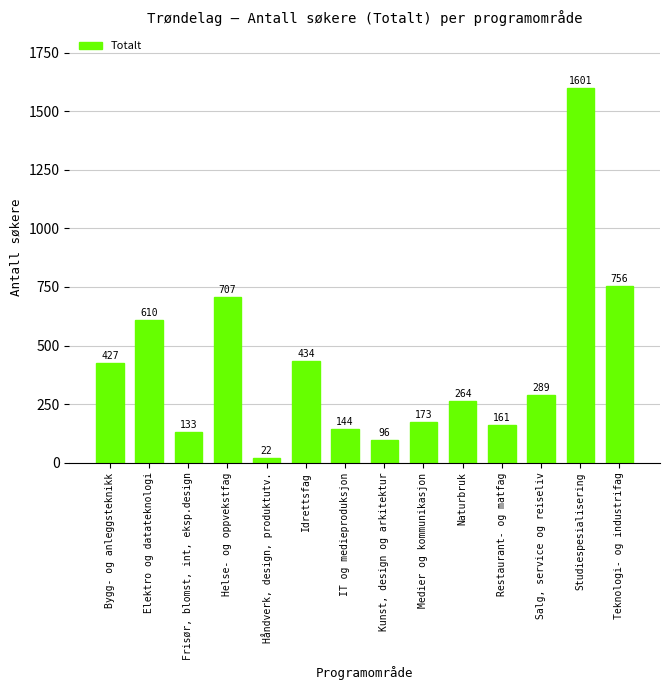

What value does the data have at Salg, service og reiseliv, to the nearest 100?

300